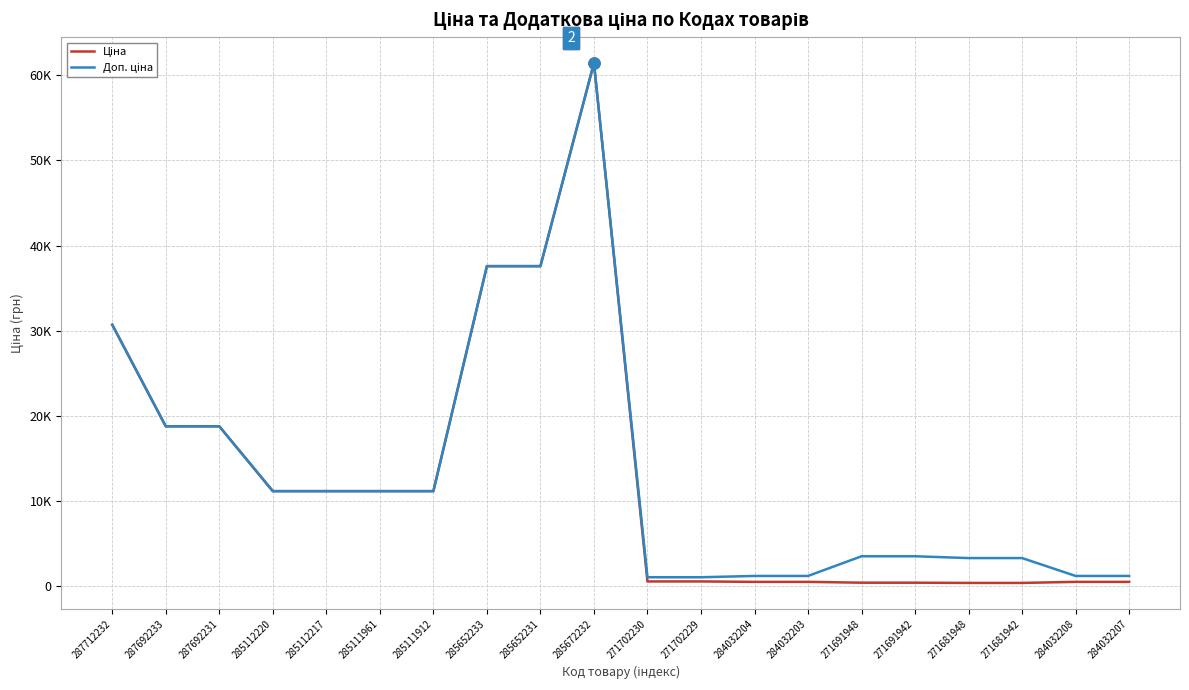

Is this an area chart (filled region under the line)?

No